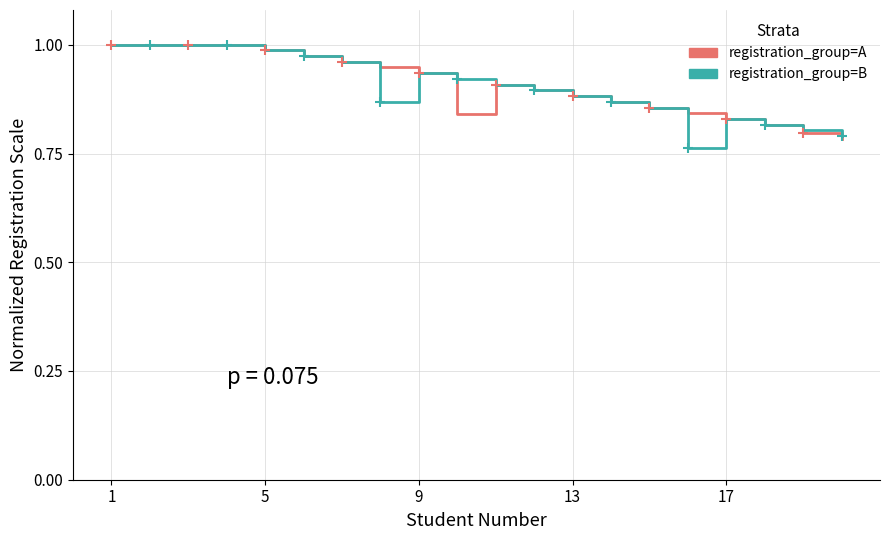

At which label does Registration Number (Group A) reach its peak?

1